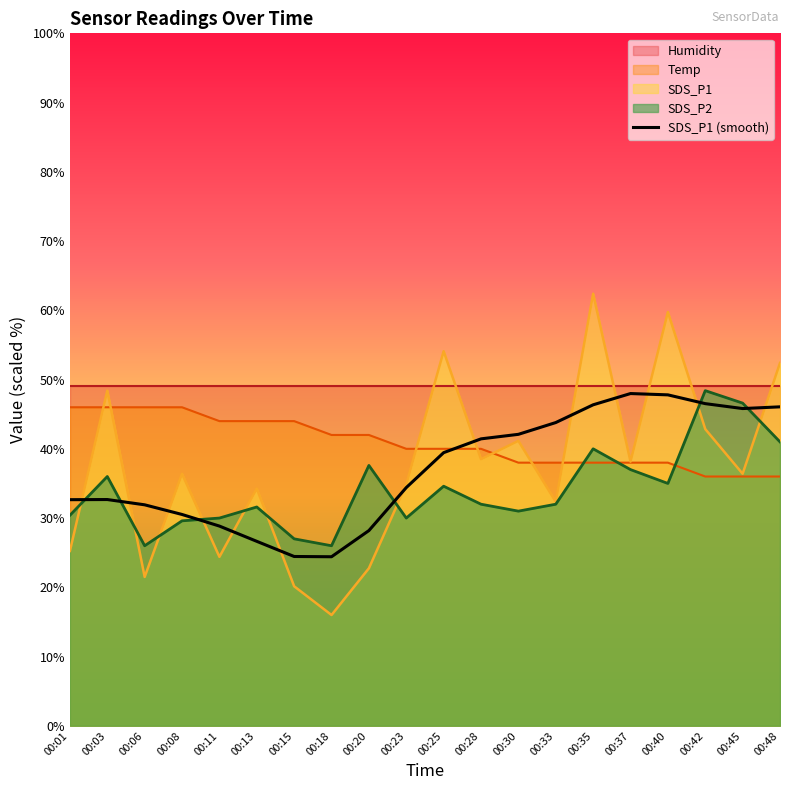

List the labels in order of value, largest first.

00:37, 00:40, 00:42, 00:35, 00:48, 00:45, 00:33, 00:30, 00:28, 00:25, 00:23, 00:03, 00:01, 00:06, 00:08, 00:11, 00:20, 00:13, 00:15, 00:18